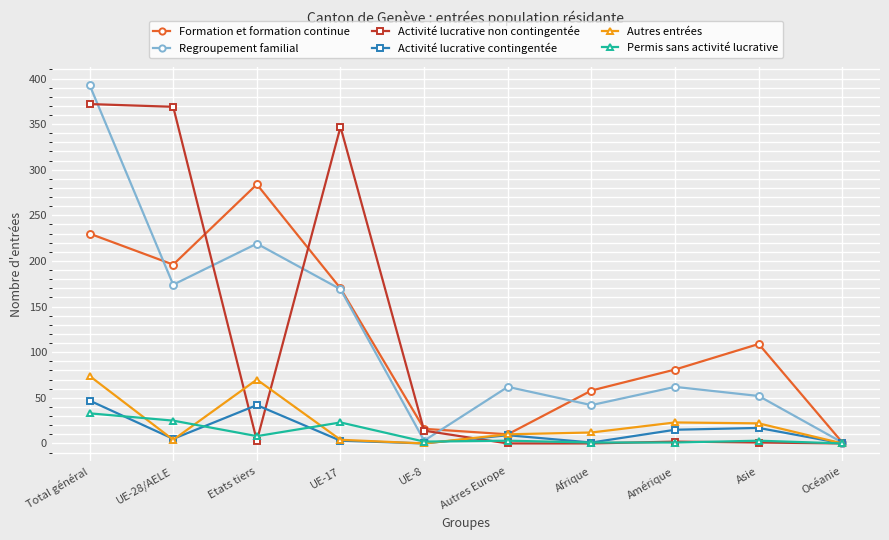

What is the value of the Activité lucrative contingentée point at the 7th from the left?

1